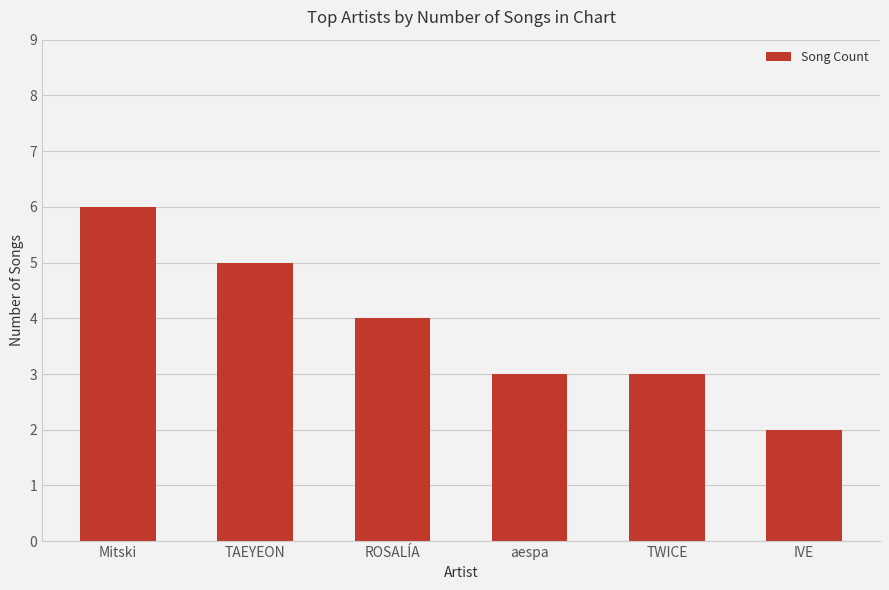

What is the label of the 5th bar from the left?

TWICE